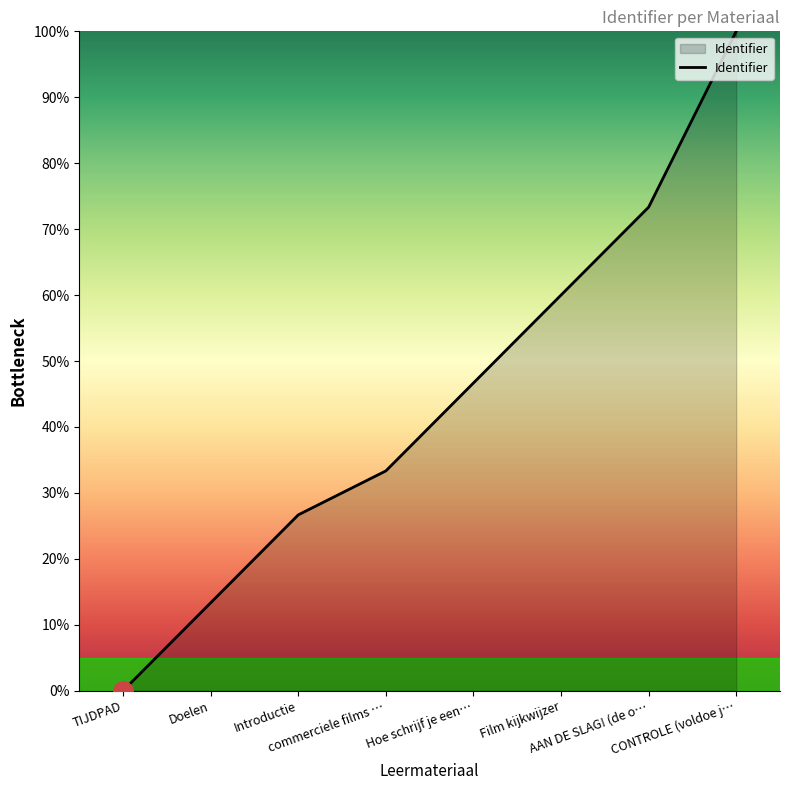

What is the sum of all values?

353.3